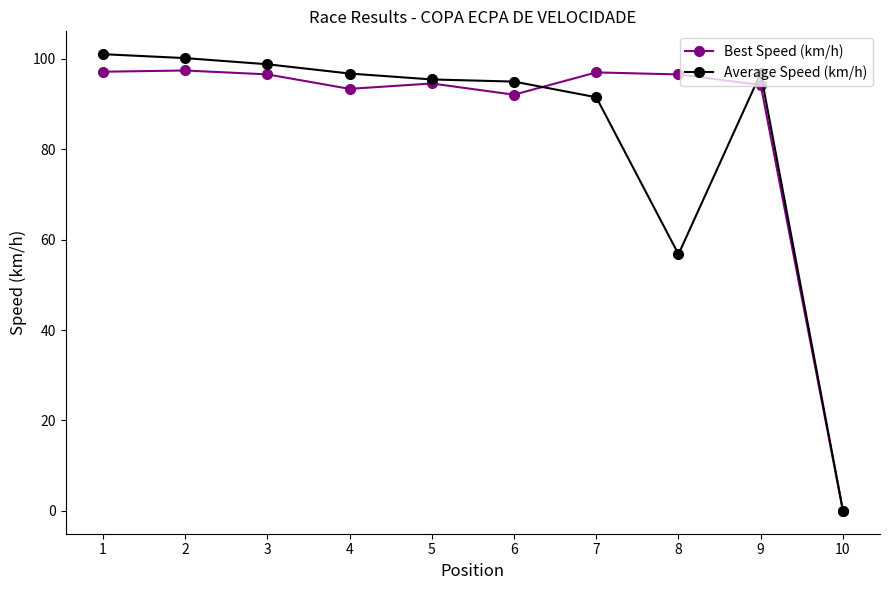

In Best Speed (km/h), how many points are higher than both neighbors (excluding endpoints)?

3